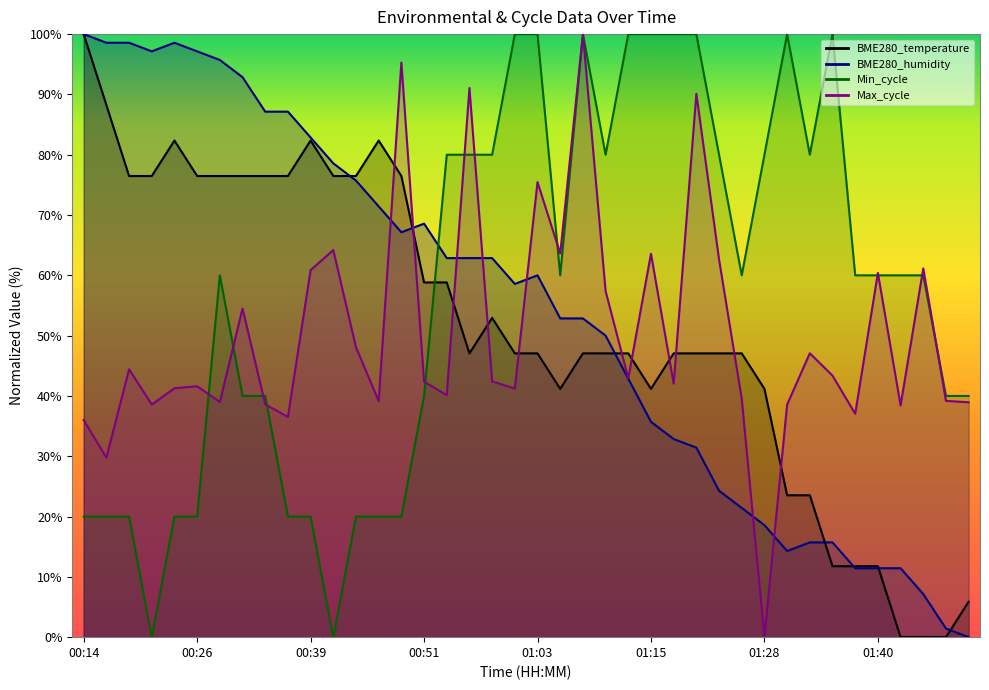

Is the value of Max_cycle at 00:46 greater than the value of BME280_humidity at 01:35?

Yes